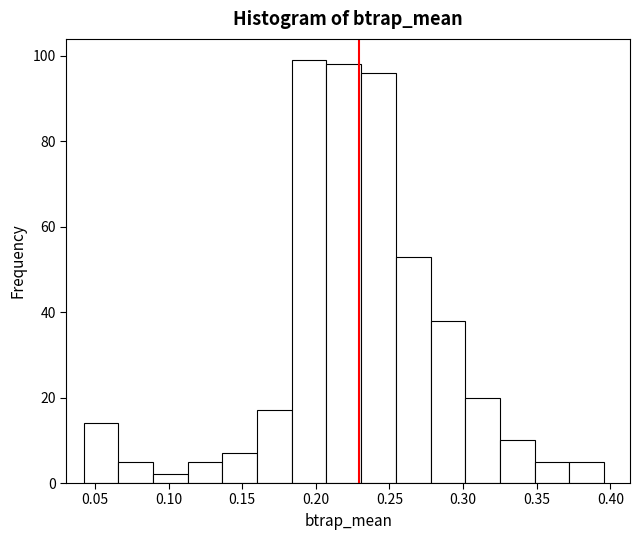

Reading left to right, list every bar in this chart as the range it spans on the x-axis followed by its height. Neither the bar edges nor the heights are printed on the chart, so give them approximately, as read against the axes.

0.040 to 0.065: 14
0.065 to 0.090: 6
0.090 to 0.115: 2
0.115 to 0.135: 6
0.135 to 0.160: 8
0.160 to 0.185: 18
0.185 to 0.205: 100
0.205 to 0.230: 98
0.230 to 0.255: 96
0.255 to 0.280: 54
0.280 to 0.300: 38
0.300 to 0.325: 20
0.325 to 0.350: 10
0.350 to 0.370: 6
0.370 to 0.395: 6